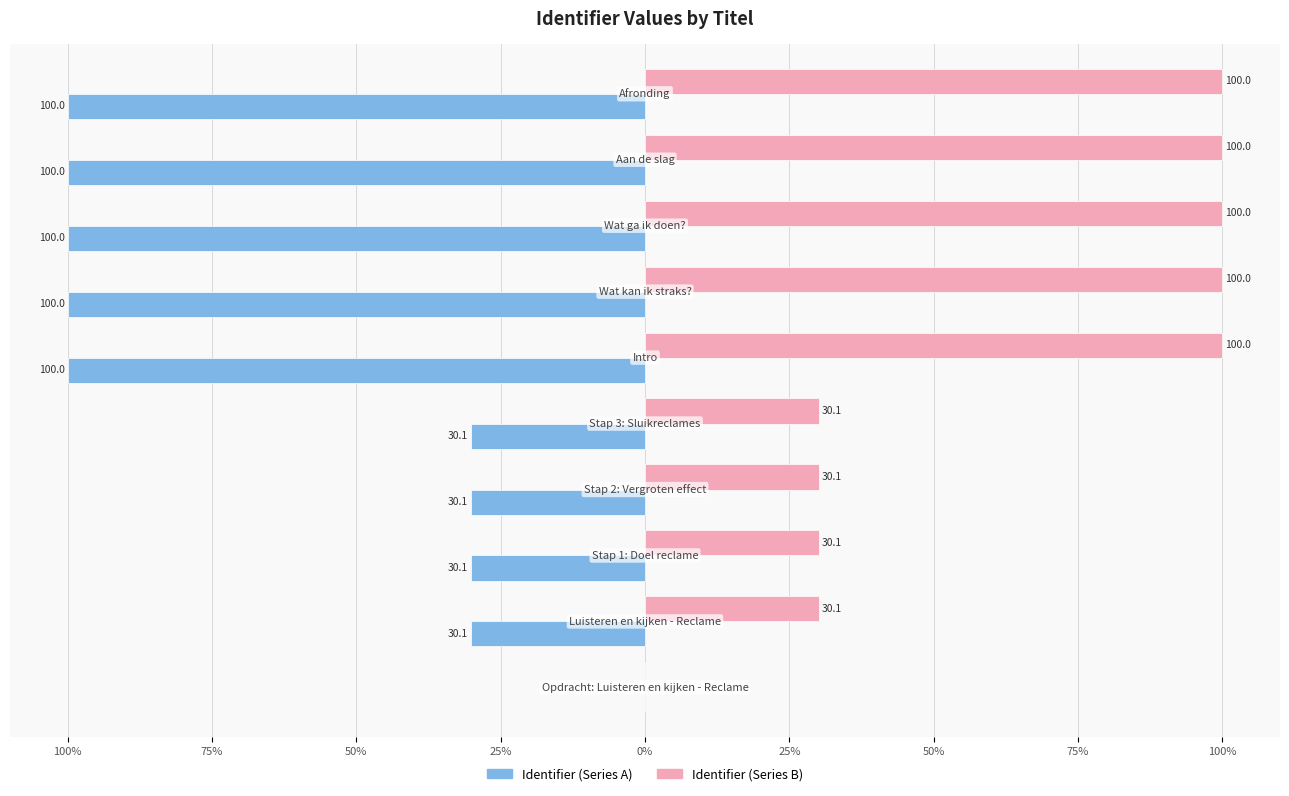

What are all the series names shown in the legend?

Identifier (Series A), Identifier (Series B)